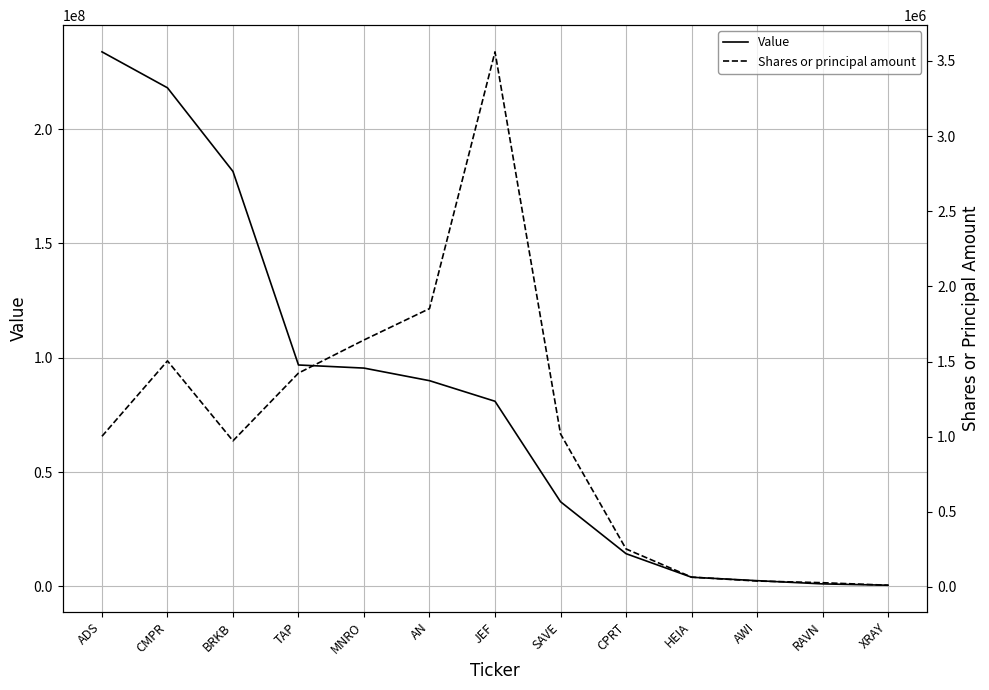

True or false: Shares or principal amount has a value of 14164 at AWI.

False